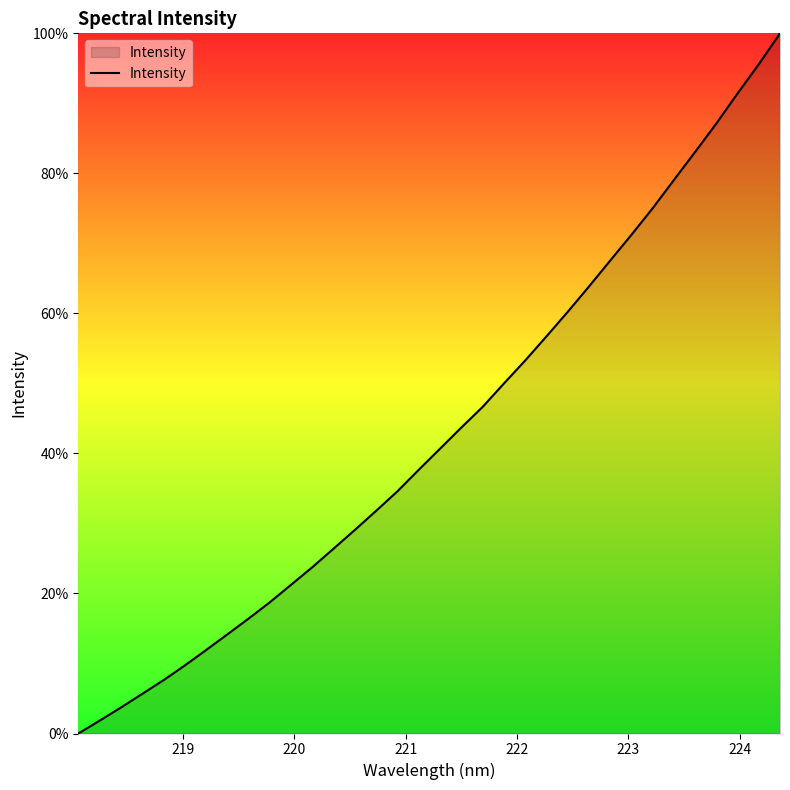

How many distinct data groups are displayed?

1